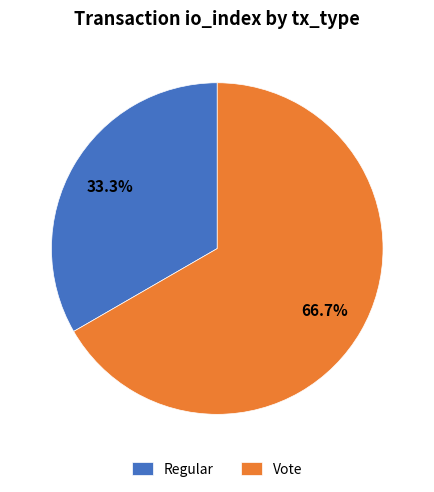

Which slice represents more than half of the pie?

Vote